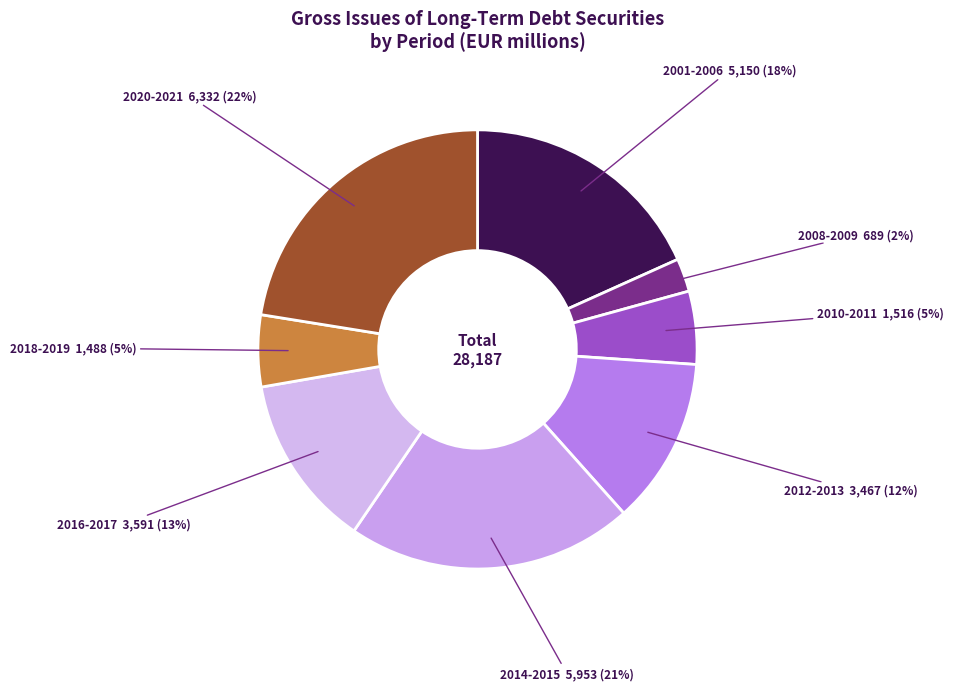

Count the number of slices in the pie.

8